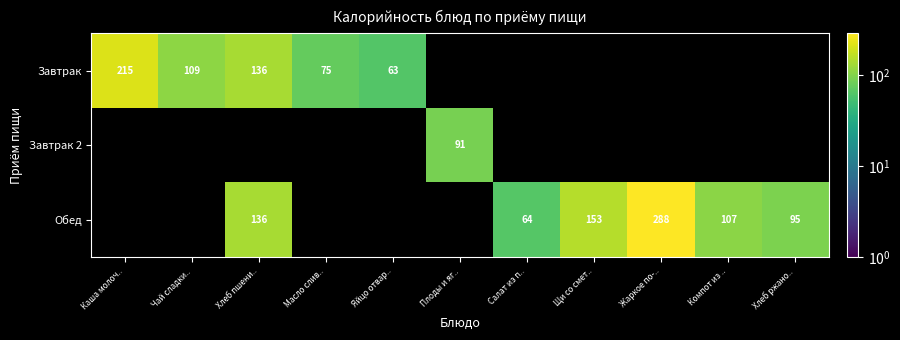

At which category does the chart reach its peak across all series?

Жаркое по-..